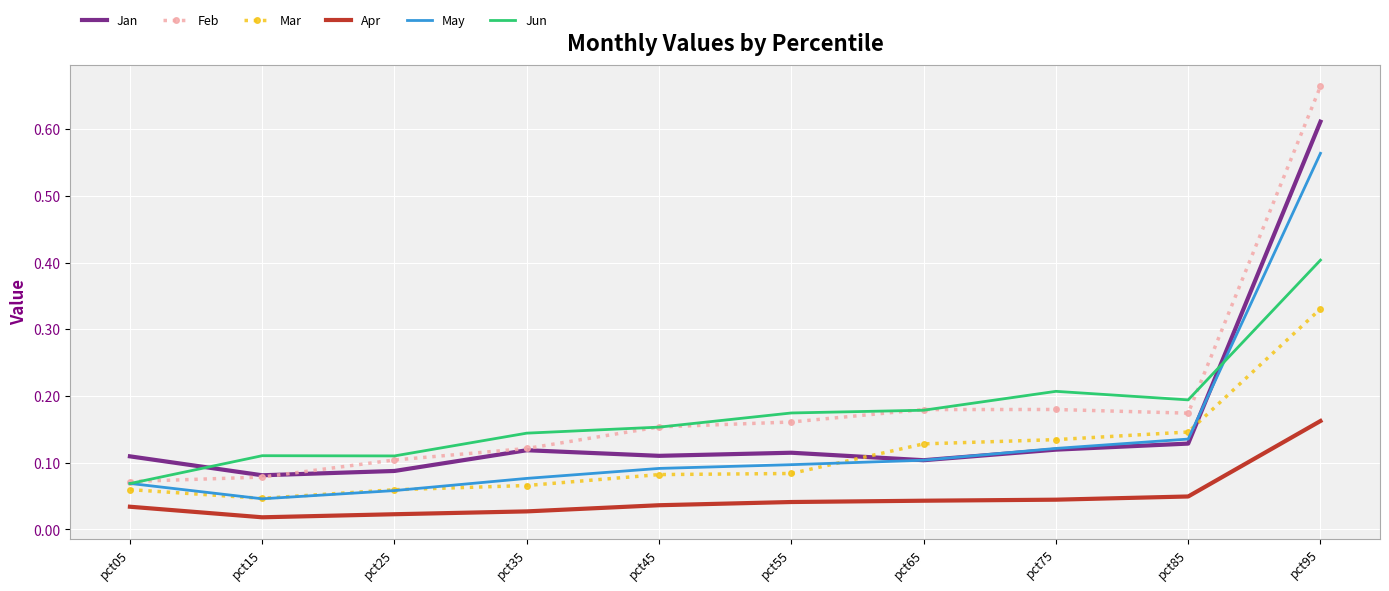

Which series has the widest spread of values?

Feb